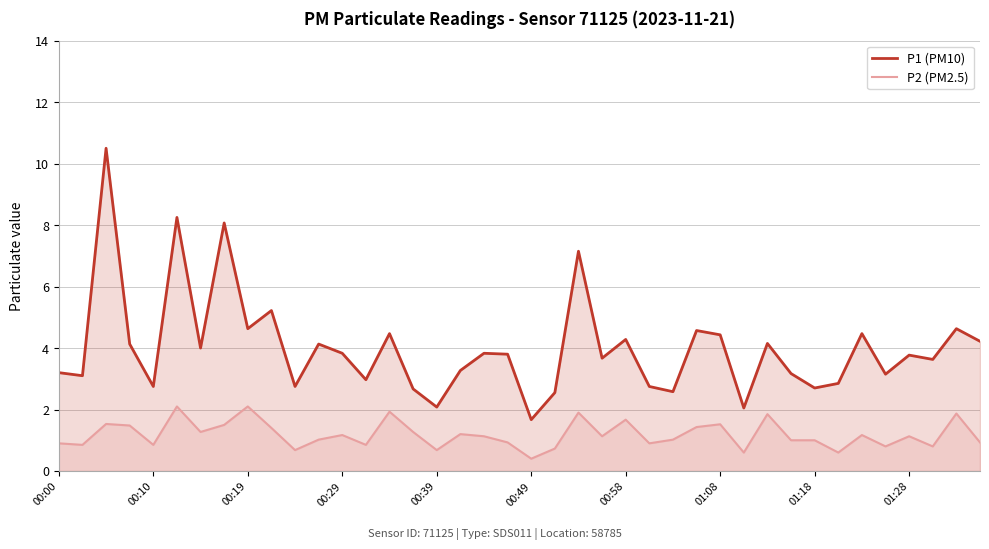

In P1 (PM10), how many points are higher than both neighbors (excluding endpoints)?

14